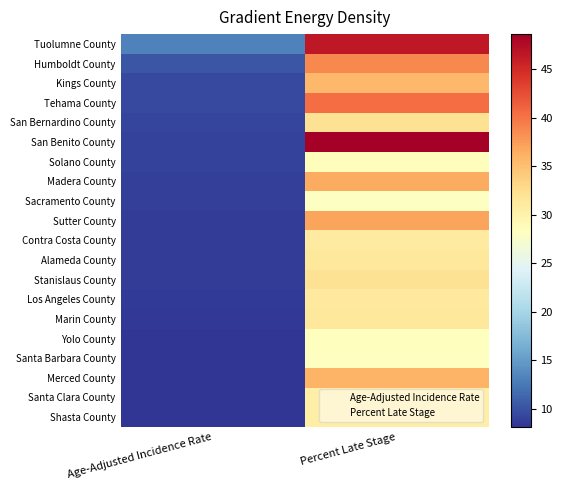

What is the lowest value of the Sacramento County series?

8.8